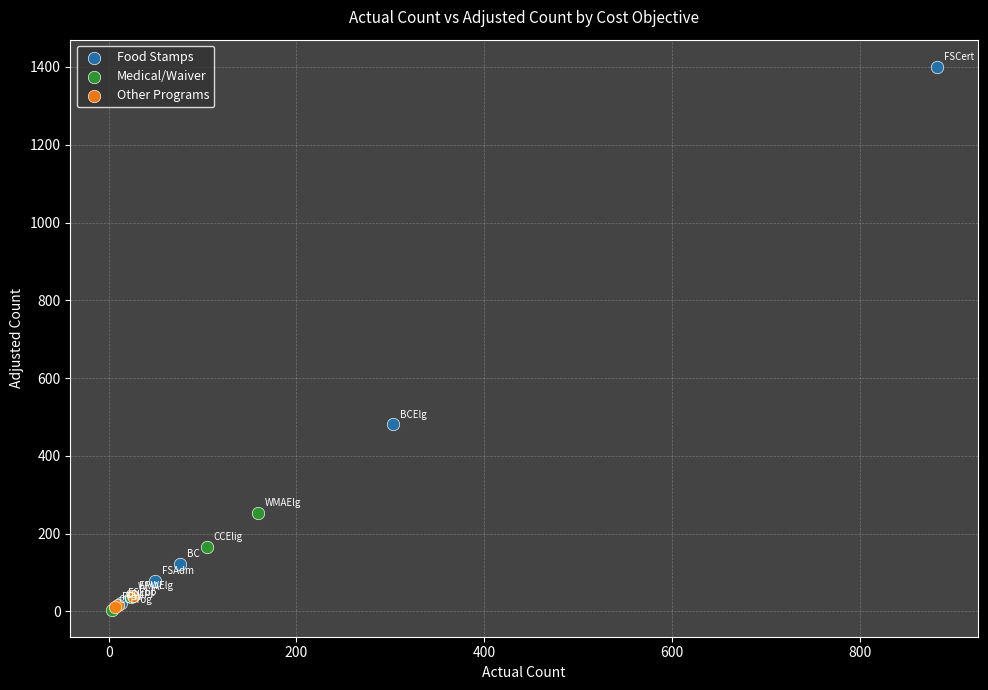

Which series reaches the maximum Y coordinate?

Food Stamps